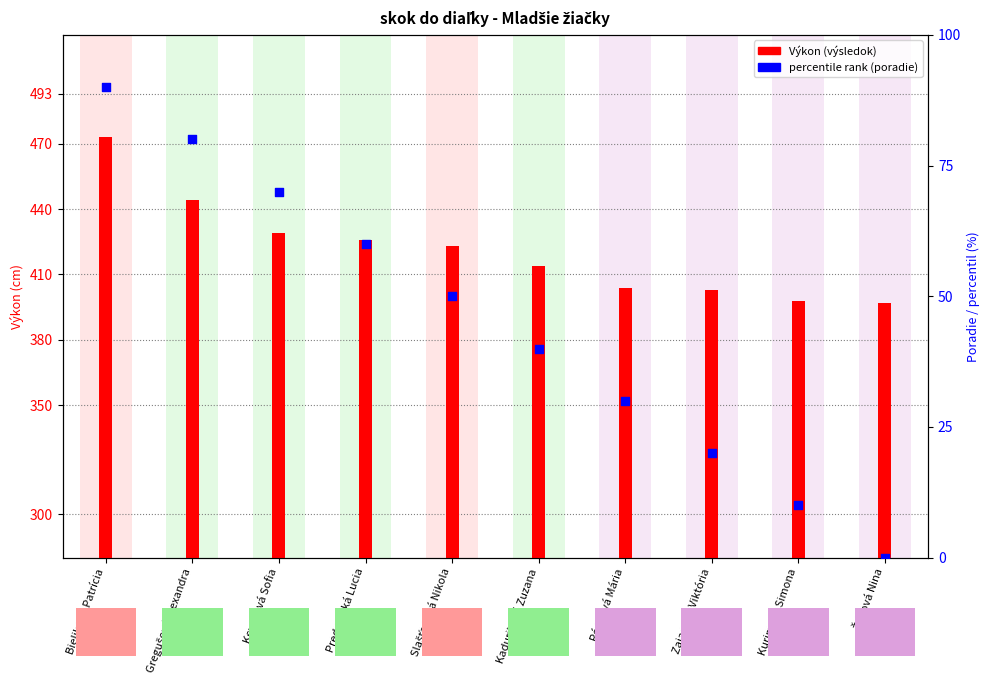

At which category is the sum across all series the highest?

Bieliková Patrícia